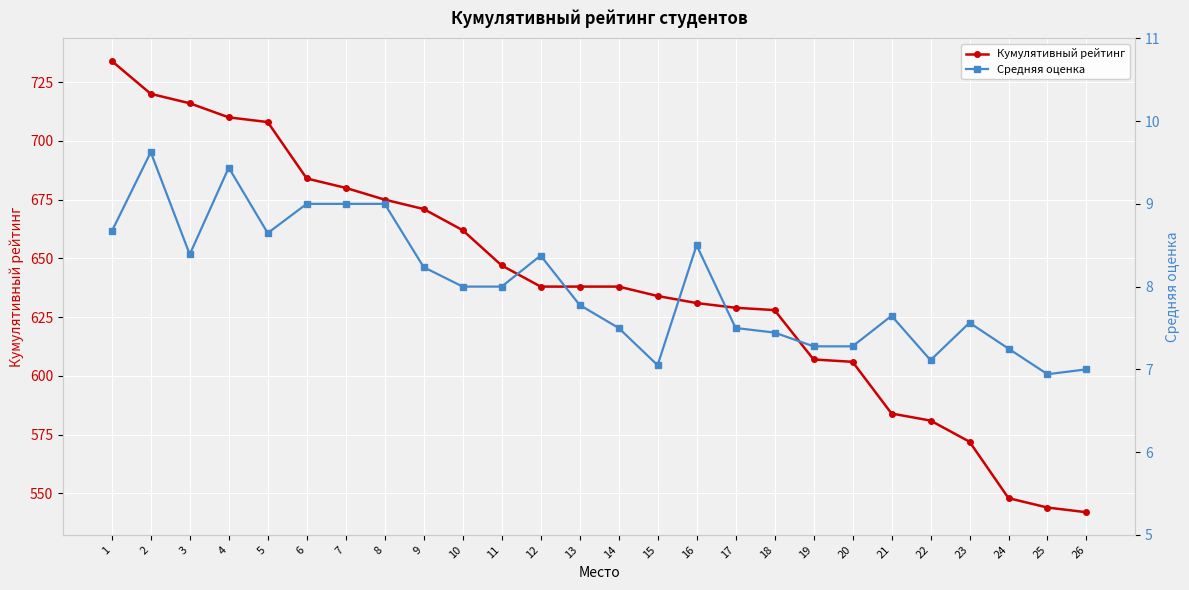

At which label is Средняя оценка closest to 8?

10